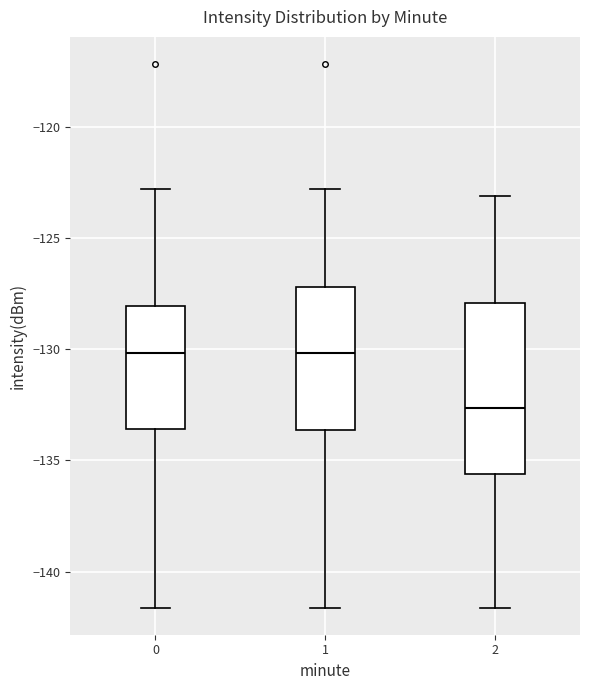

Reading left to right, transcribe this box plot: for each box, give where its median line is, the range the box spans, and where its two whiskers end, as read against the y-axis. The values are not printed on the chart, so give them approximately, as read against the axis.

0: median -130.0, box -133.5 to -128.0, whiskers -141.5 to -123.0
1: median -130.0, box -133.5 to -127.0, whiskers -141.5 to -123.0
2: median -132.5, box -135.5 to -128.0, whiskers -141.5 to -123.0